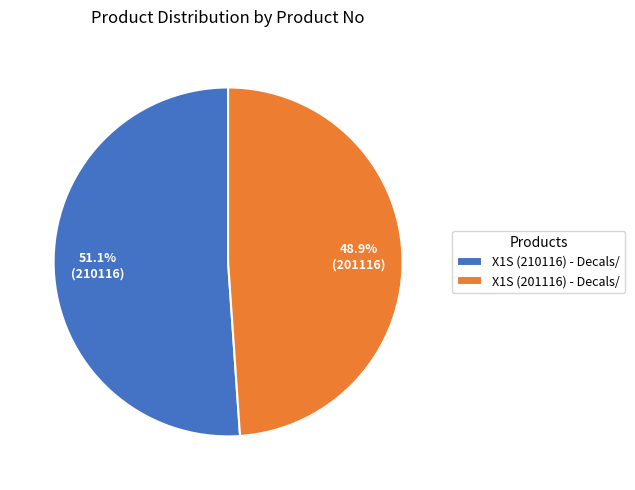

Is the sum of X1S (210116) - Decals/ and X1S (201116) - Decals/ greater than half?

Yes